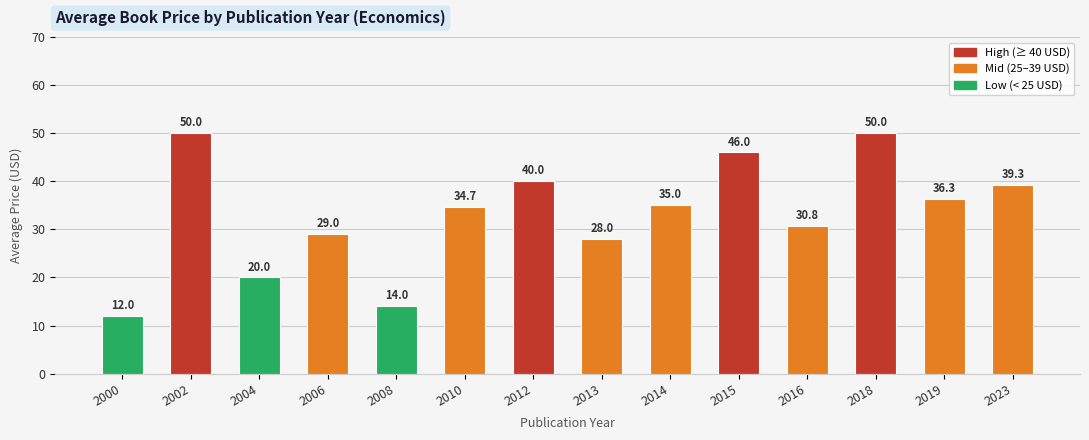

What is the value of the 14th bar from the left?

39.3